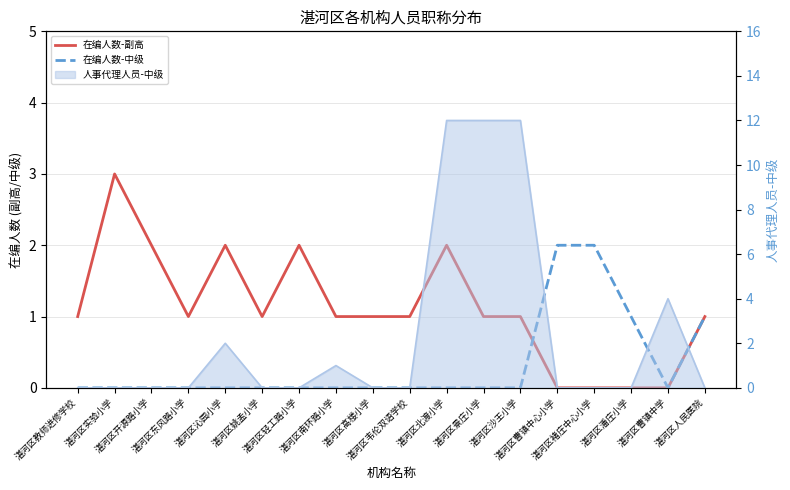

How many positive values does the 在编人数-中级 series have?

4